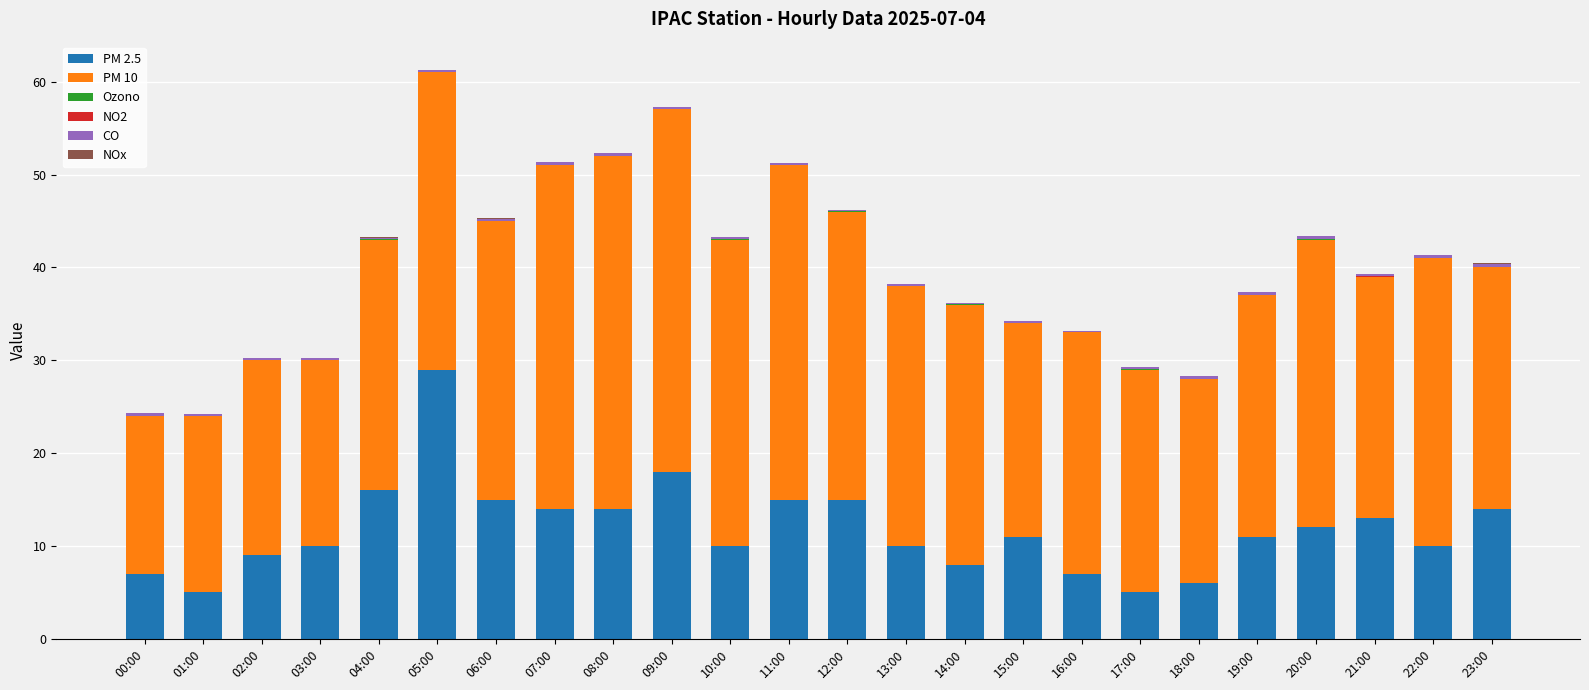

Is it true that PM 2.5 equals 6.0 at 02:00?

False